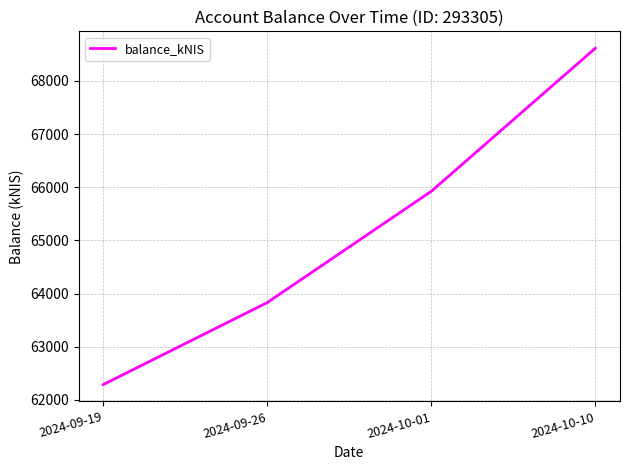

What is the smallest value displayed?

62289.6